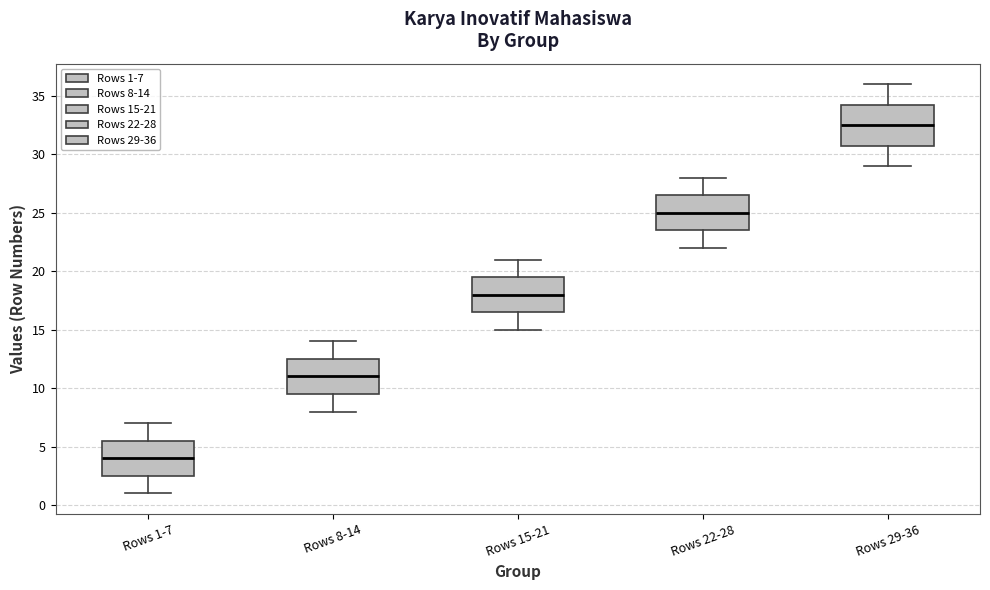

Where does the median line of the box for Rows 8-14 sit on the y-axis? The values are not printed on the chart, so give them approximately, as read against the axis.

11.0